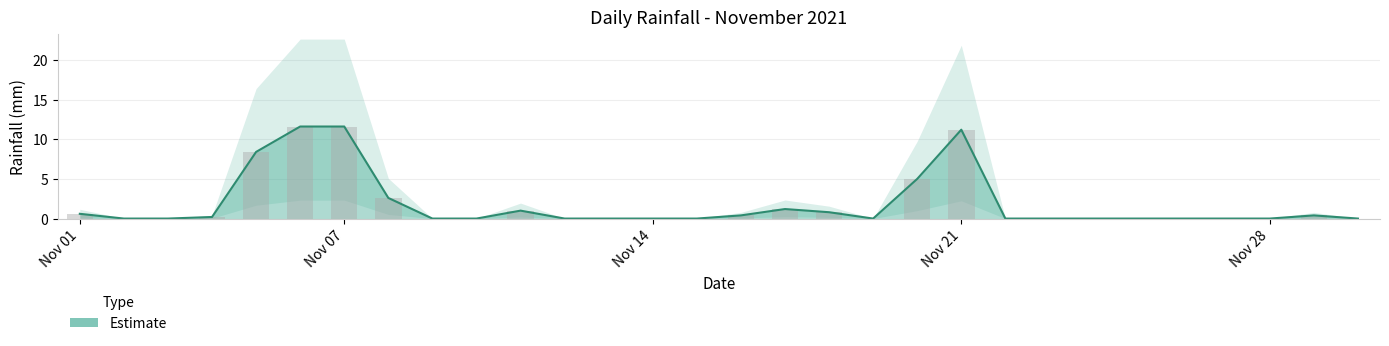

Which label corresponds to the largest value in the chart?

2021-11-06